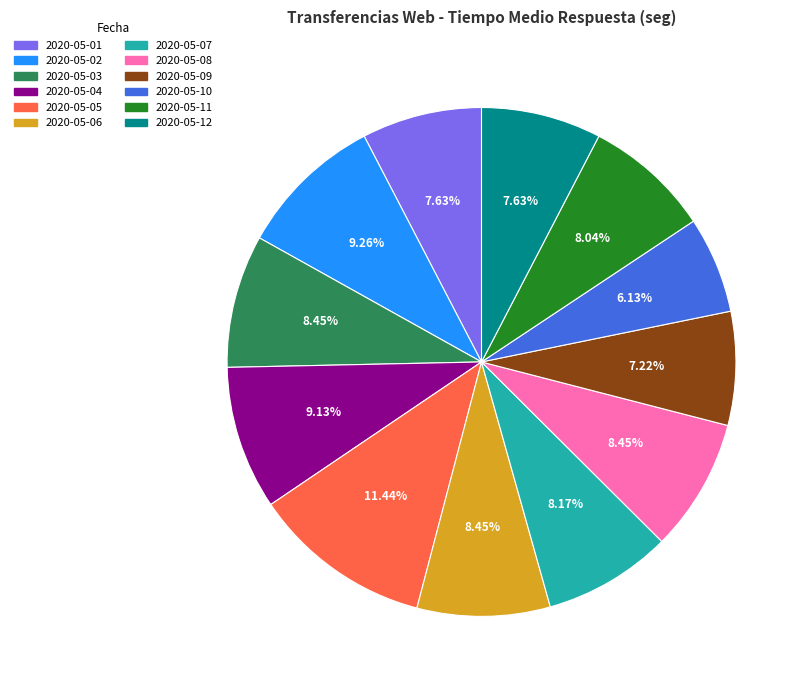

How many segments does this pie chart have?

12